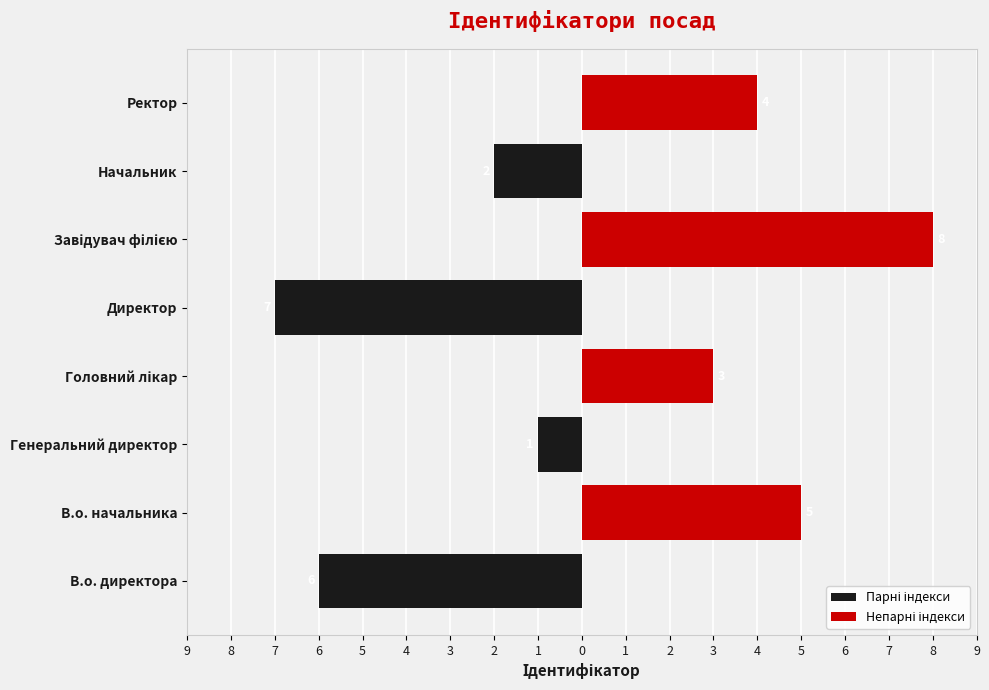

How many data points in Непарні індекси are above 3?

3